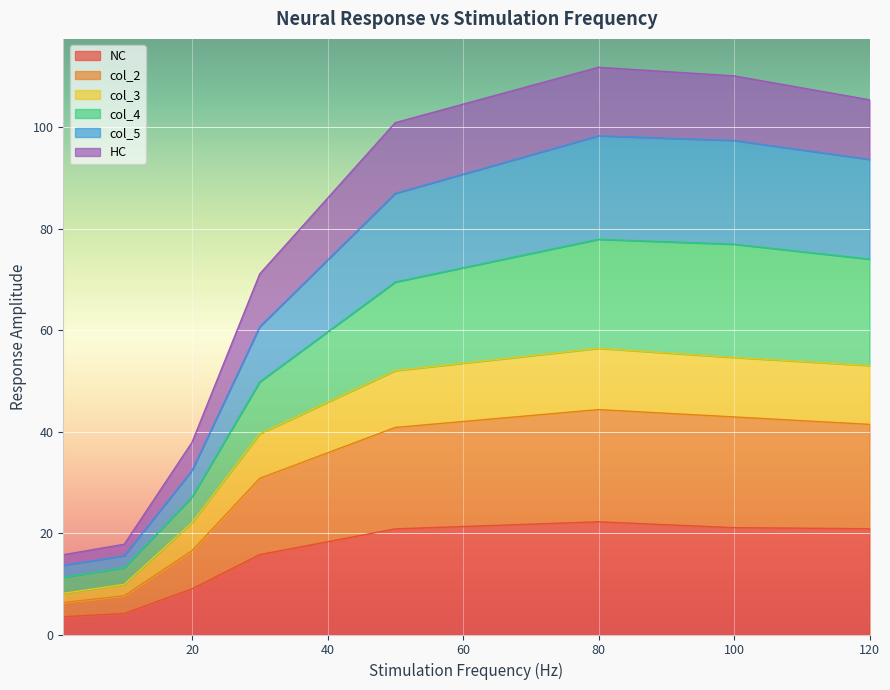

At which label does col_5 first exceed 69?

50